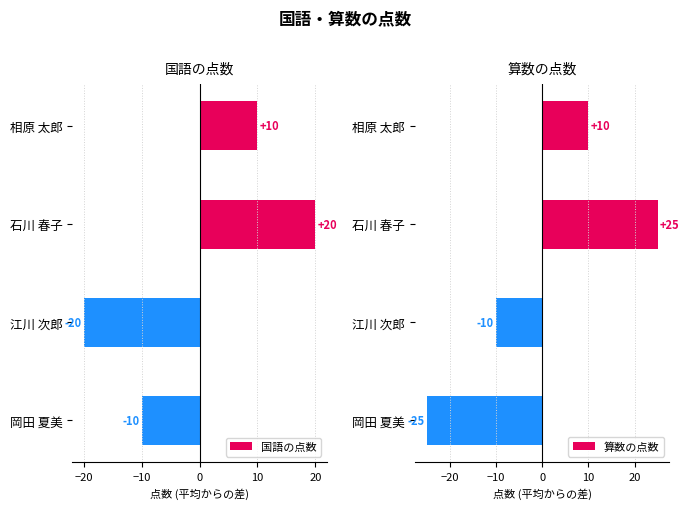

How many bars are there in total?

8